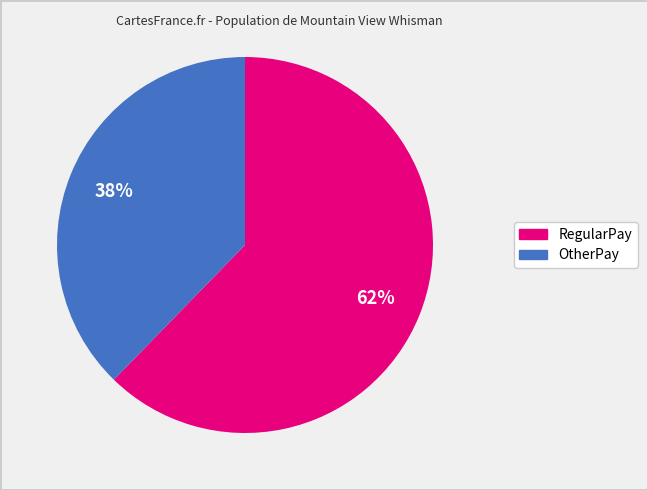

To the nearest percent, what is the average slice percentage?

50%